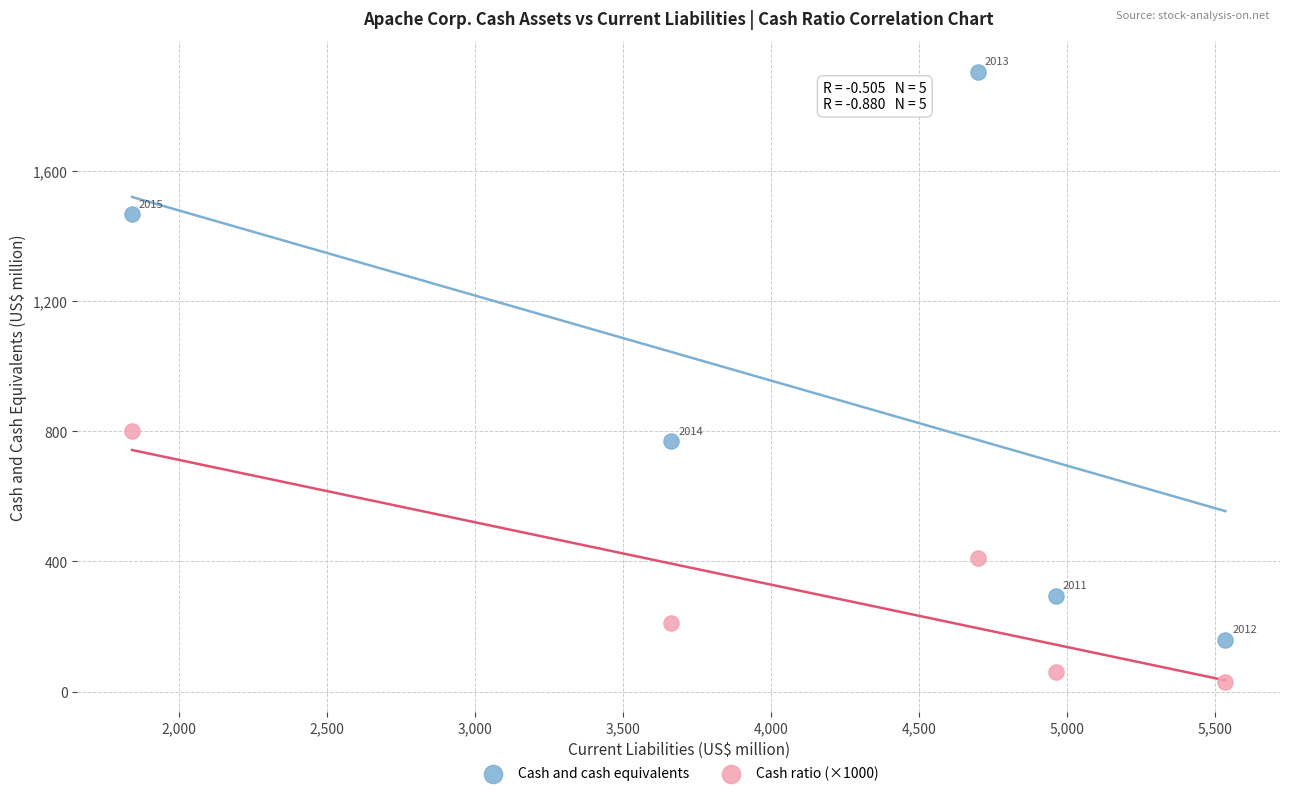

Which series reaches the maximum Y coordinate?

Cash and cash equivalents